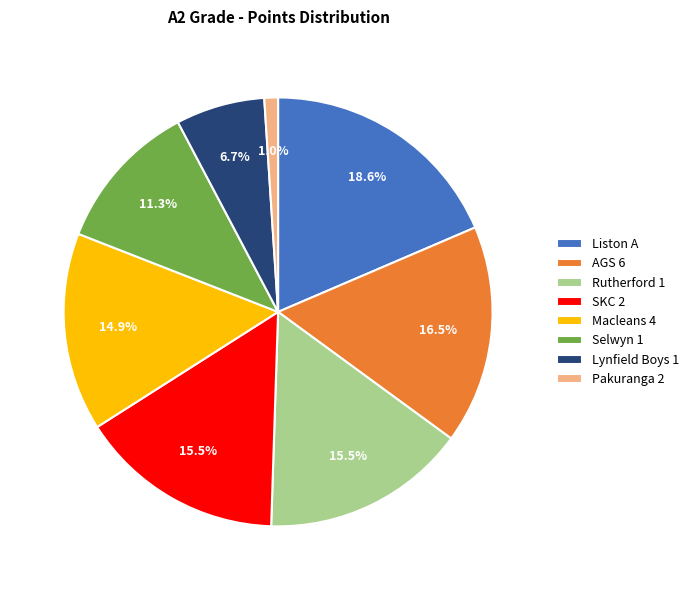

Which slice is the largest?

Liston A